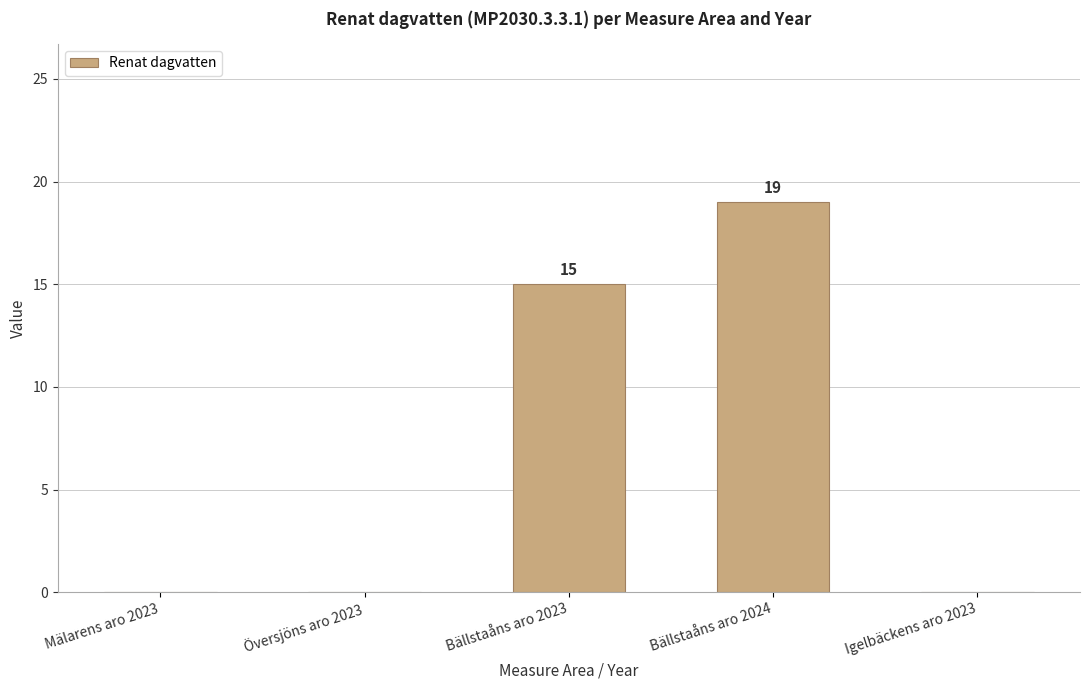

Reading left to right, extract all data points from this chart.

0	0	15	19	0